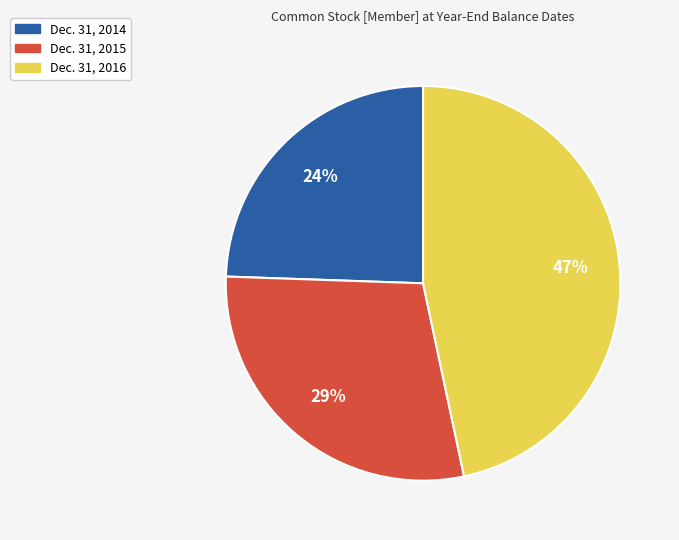

Between Dec. 31, 2016 and Dec. 31, 2014, which is larger?

Dec. 31, 2016